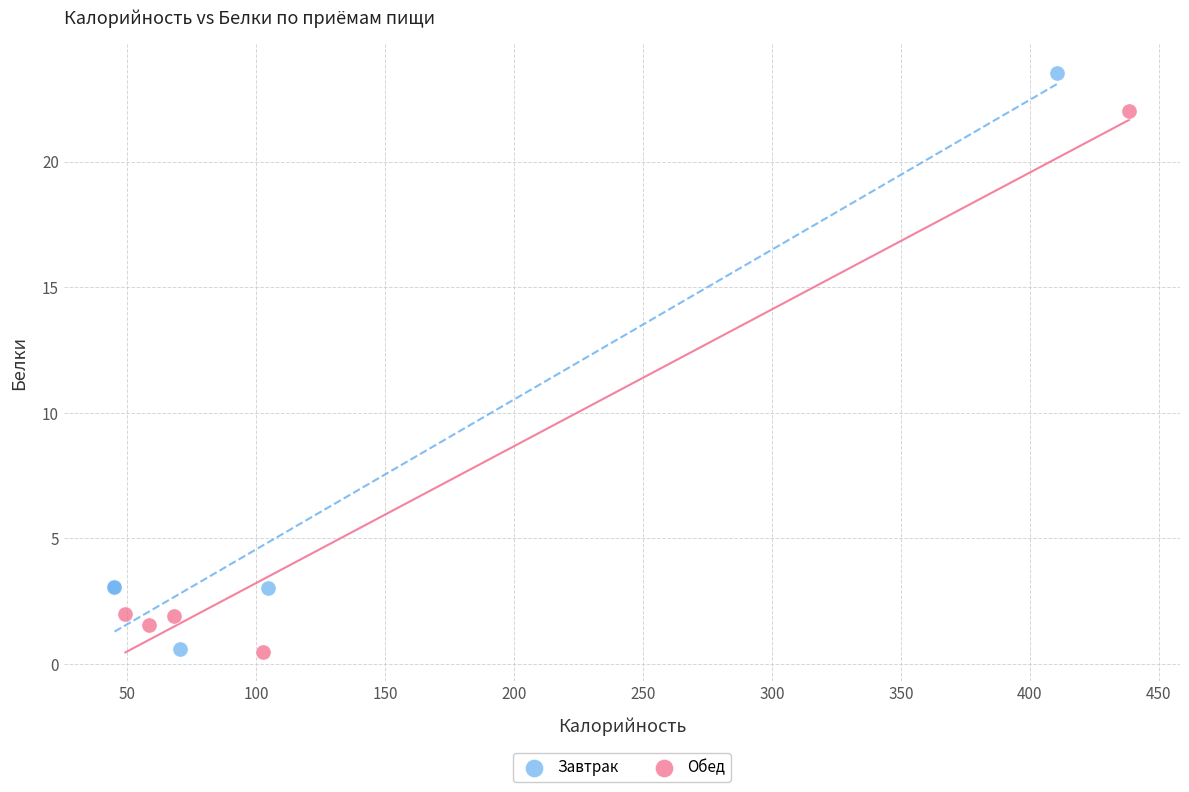

Which series has the largest Y range (max minus min)?

Завтрак